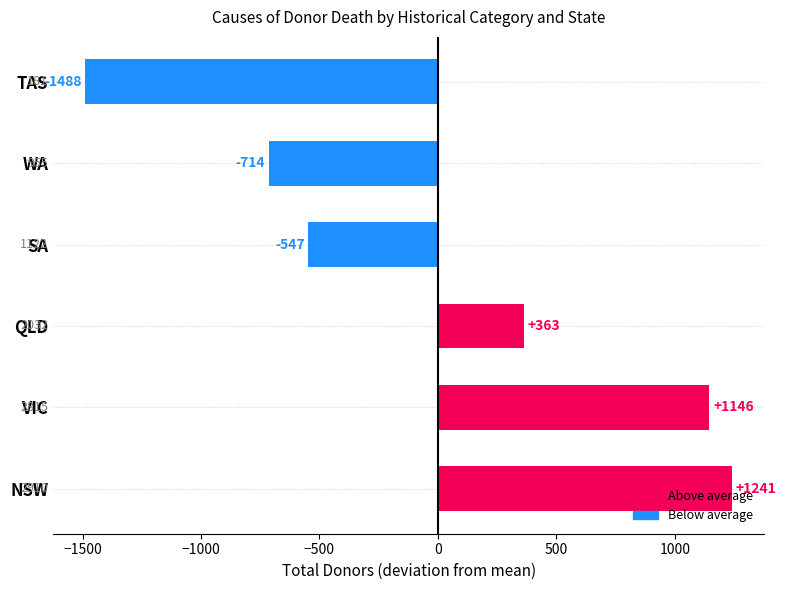

Are the bars horizontal?

Yes